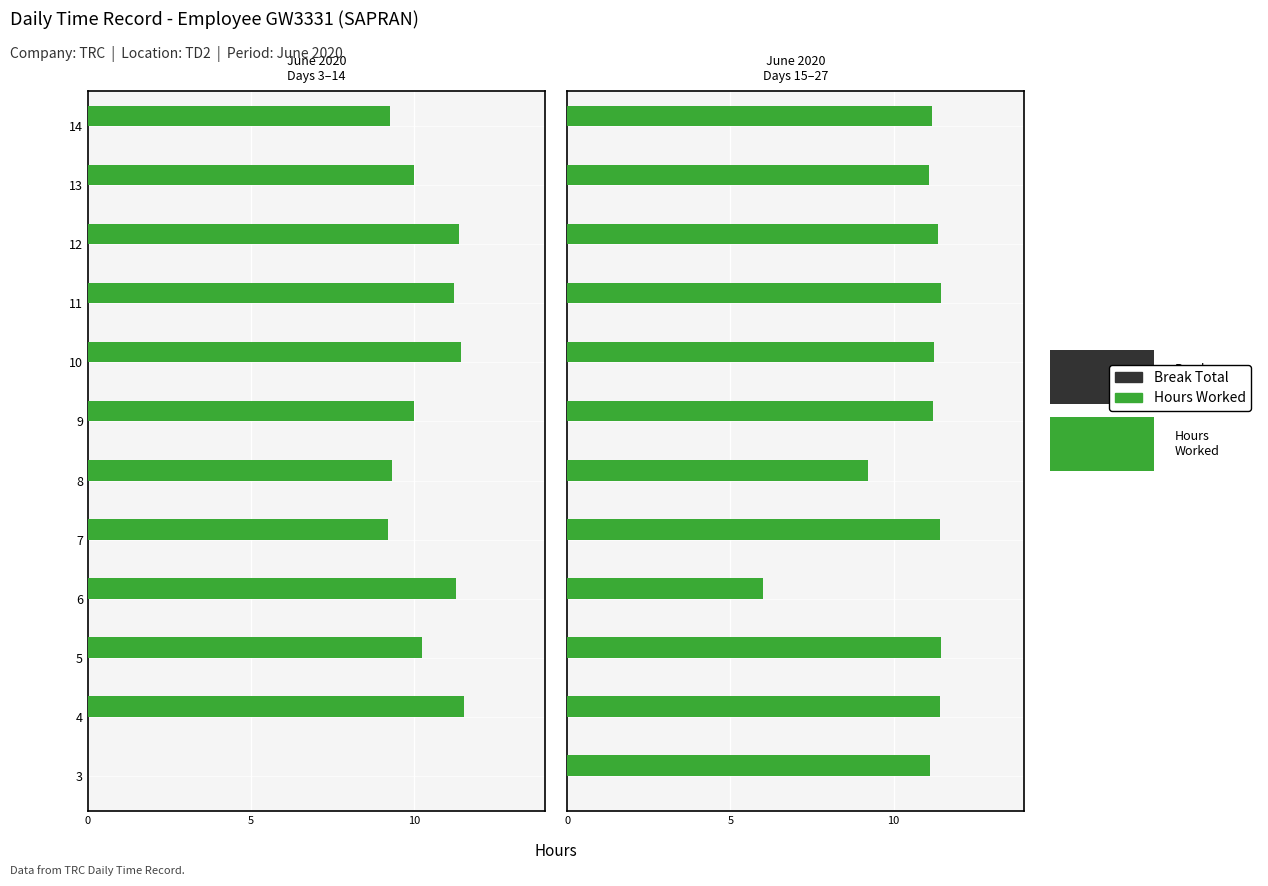

List the series in order of their overall mean, highest first.

Hours Worked, Break Total